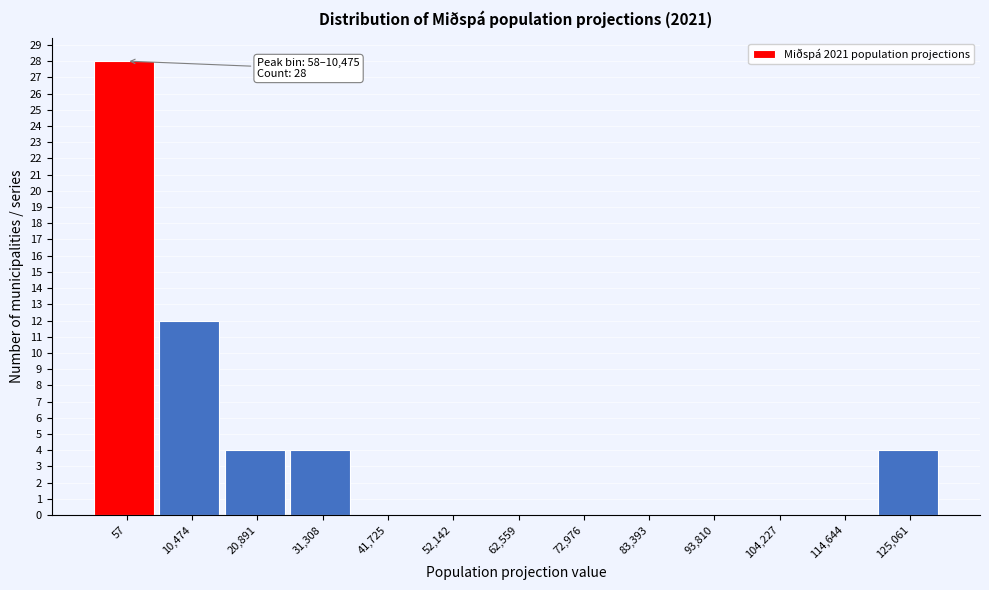

Reading left to right, what are all the values shown in this chart?

57=28	10,474=12	20,891=4	31,308=4	41,725=0	52,142=0	62,559=0	72,976=0	83,393=0	93,810=0	104,227=0	114,644=0	125,061=4